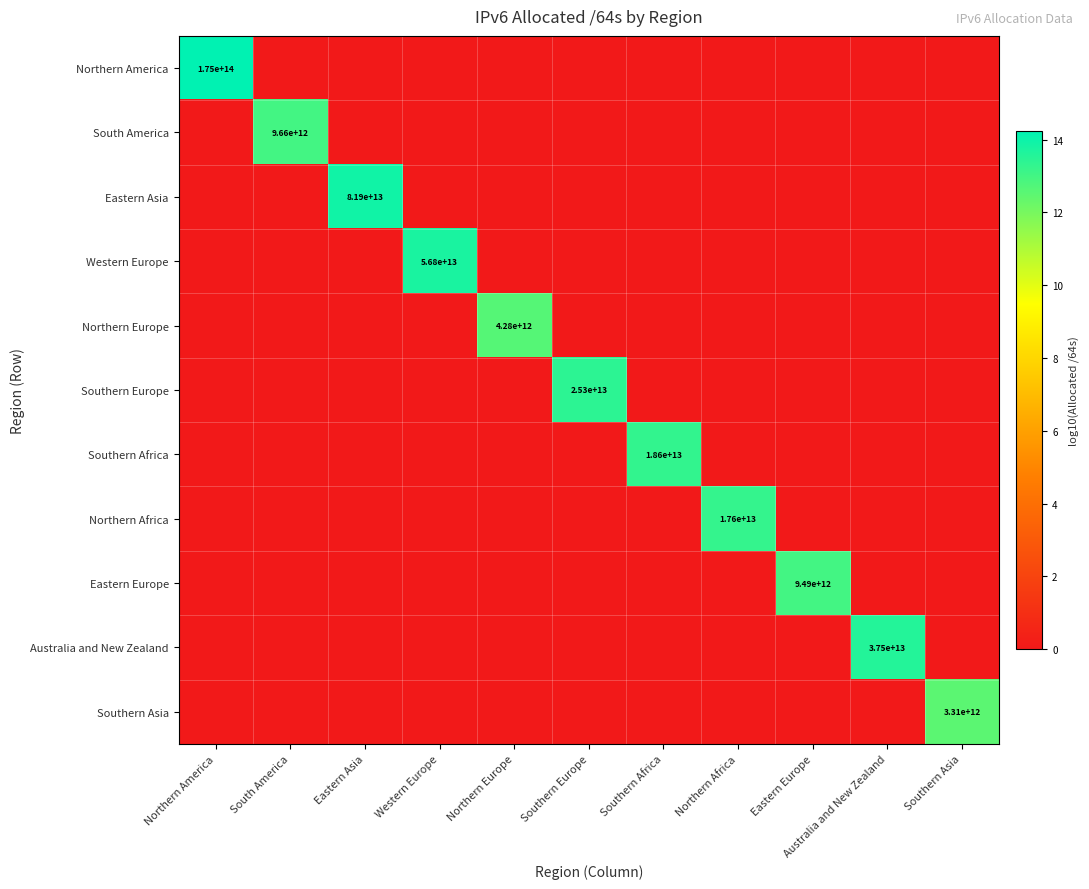

True or false: Eastern Europe has a value of 4451518311750 at Eastern Europe.

False